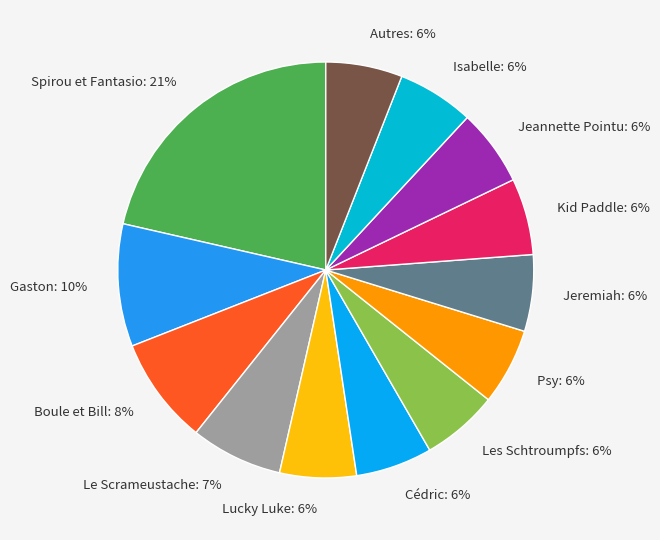

What is the ratio of the value at Isabelle to the value at Kid Paddle?

1.0